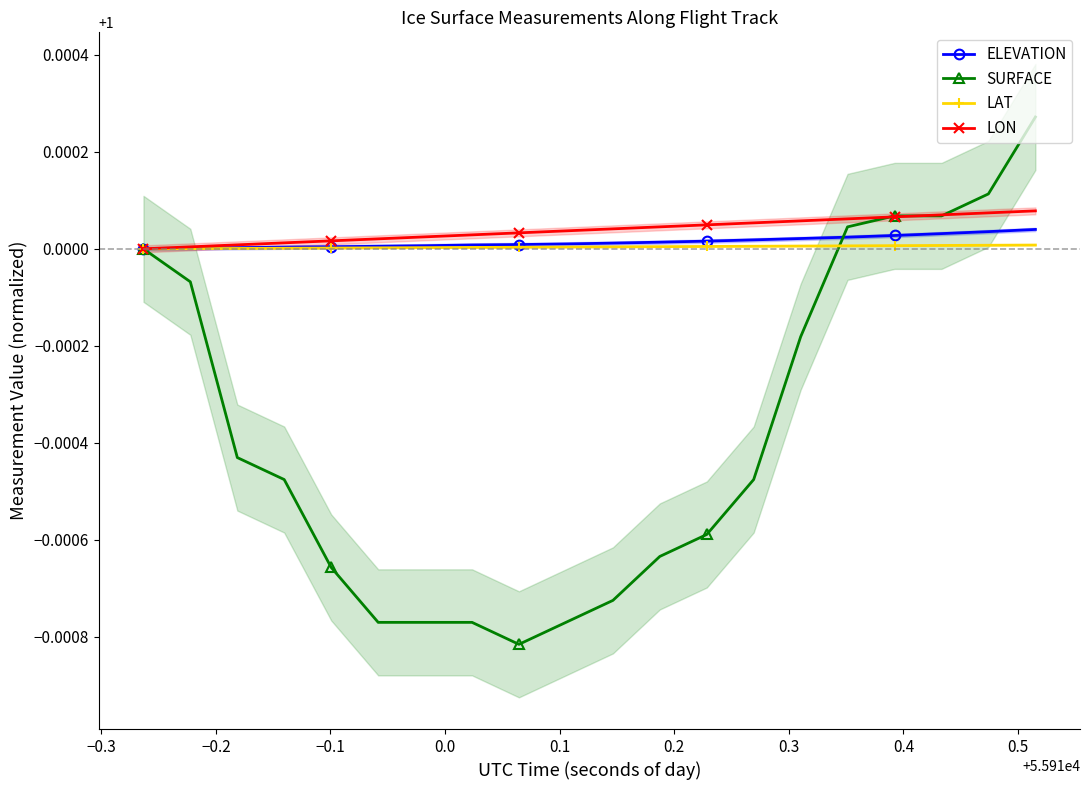

What is the average value of the SURFACE series?

1.0